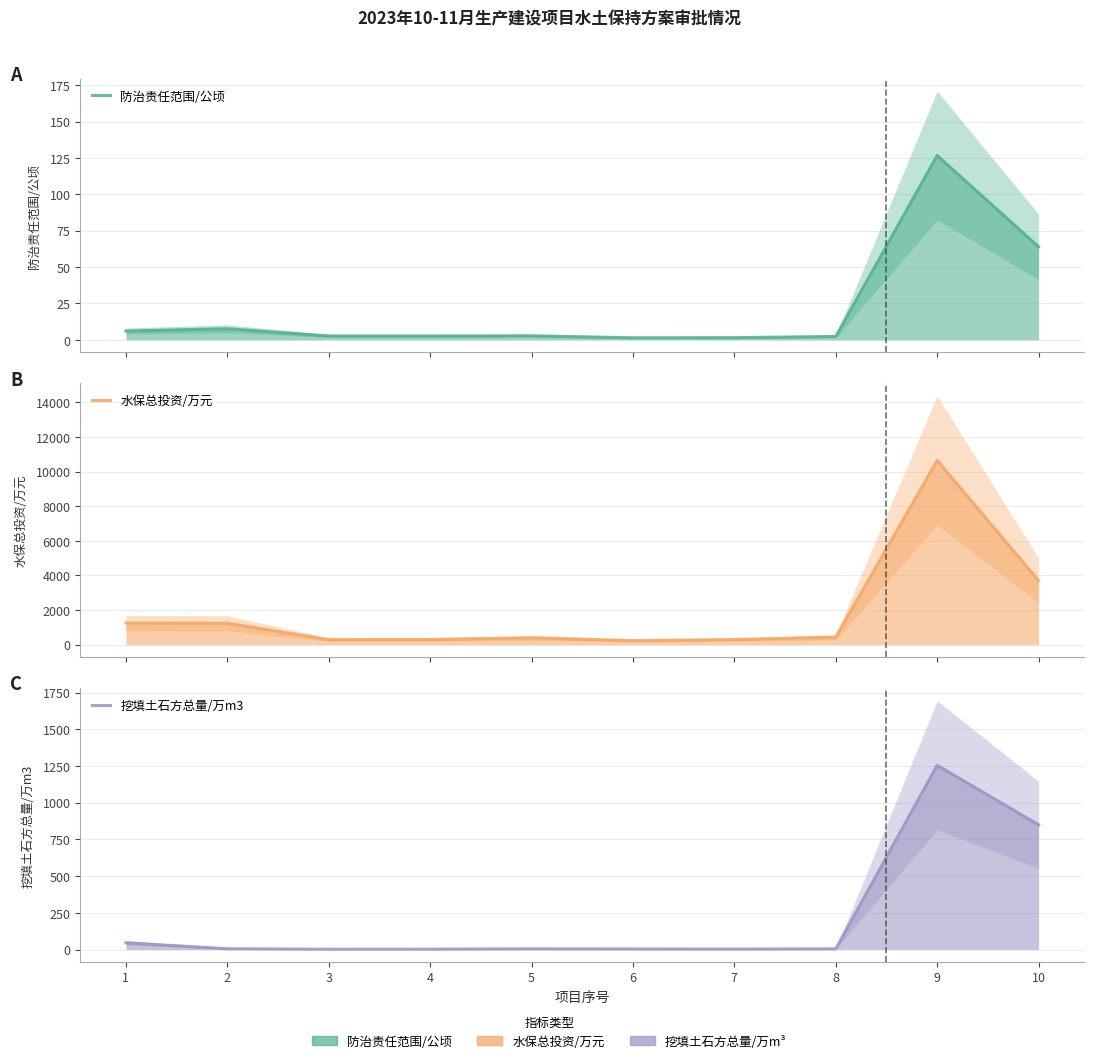

What is the spread (max minus min) of values at 9?

10519.5